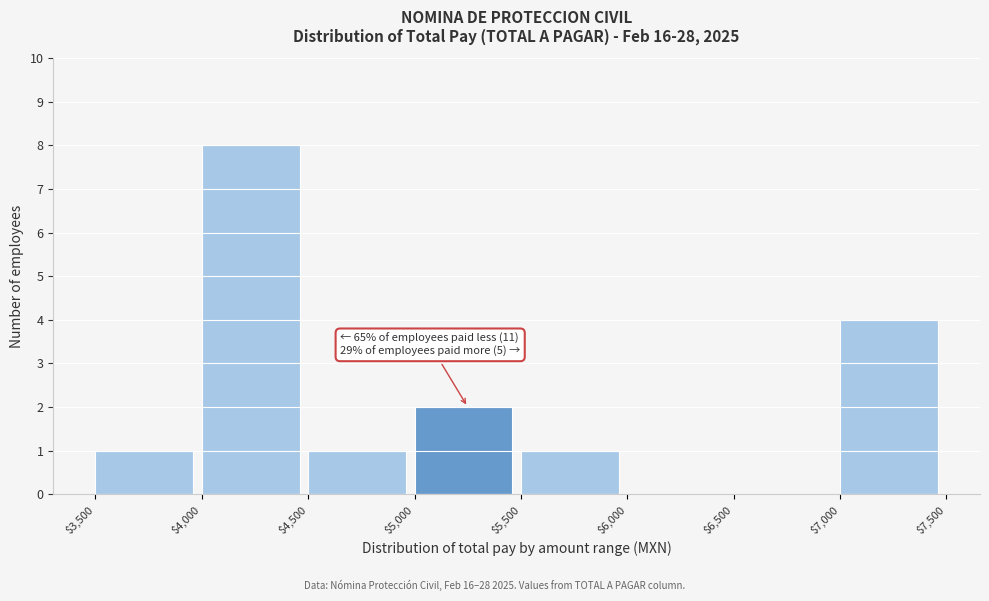

Over which range of the x-axis is the bar tallest?

$4,000 to $4,500